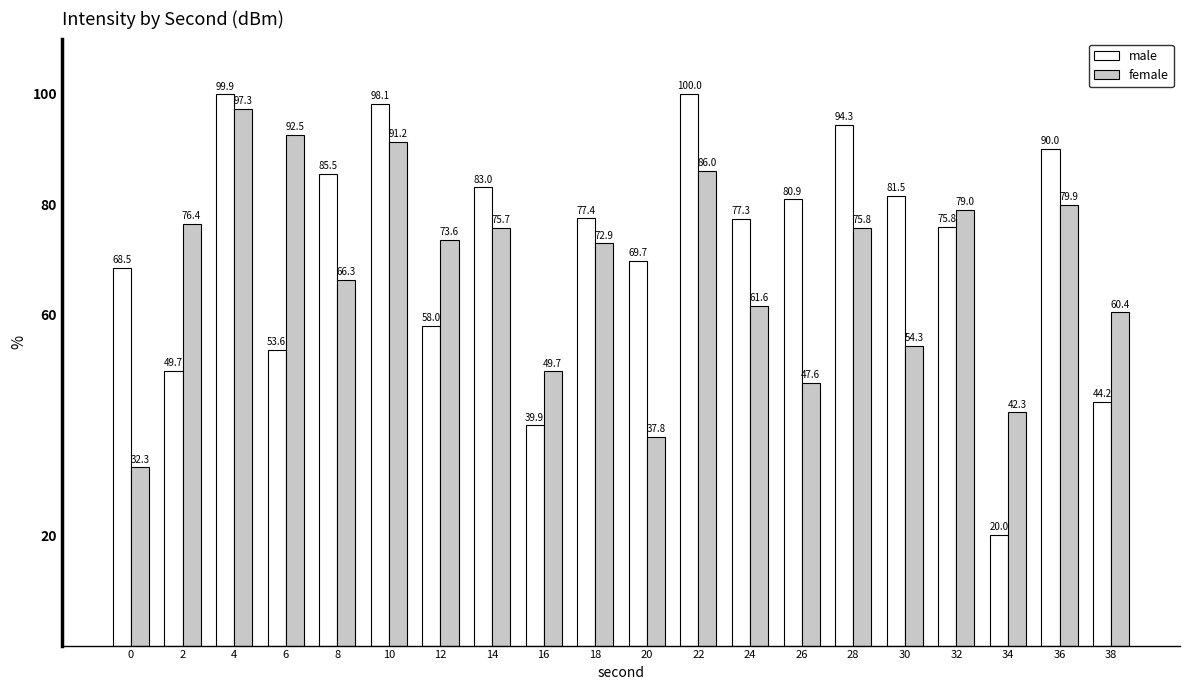

What is the value of the male bar at the 13th from the left?

77.3